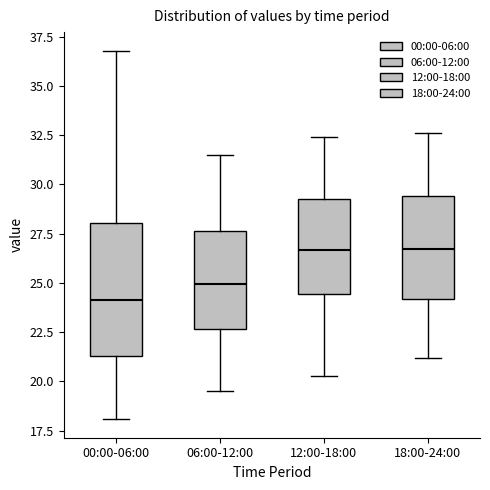

Comparing the boxes themselves (not the whiskers), which one is the tallest?

00:00-06:00